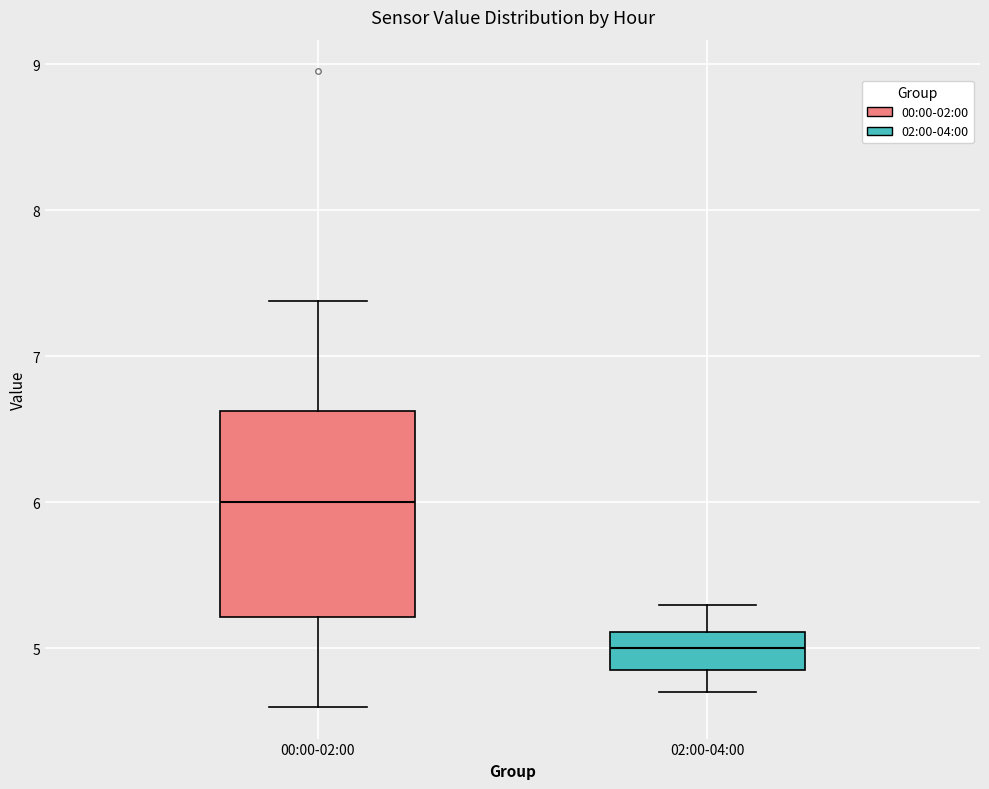

Which box has the highest median line?

00:00-02:00